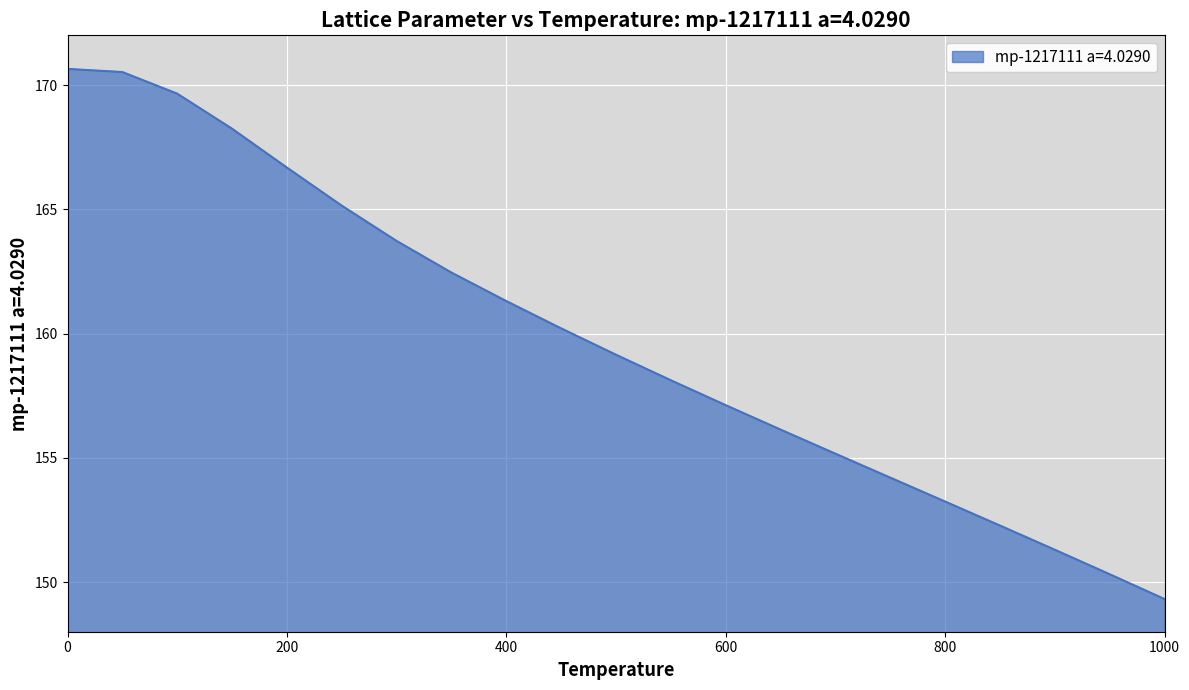

Count the number of categories in the chart.

21